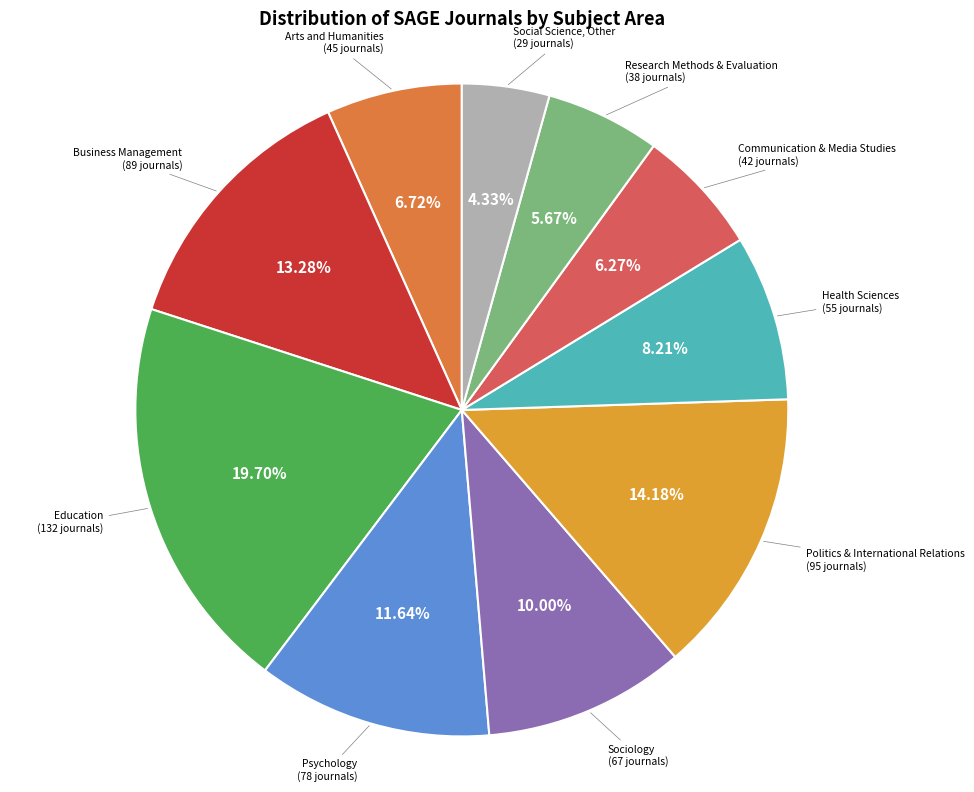

Count the number of slices in the pie.

10